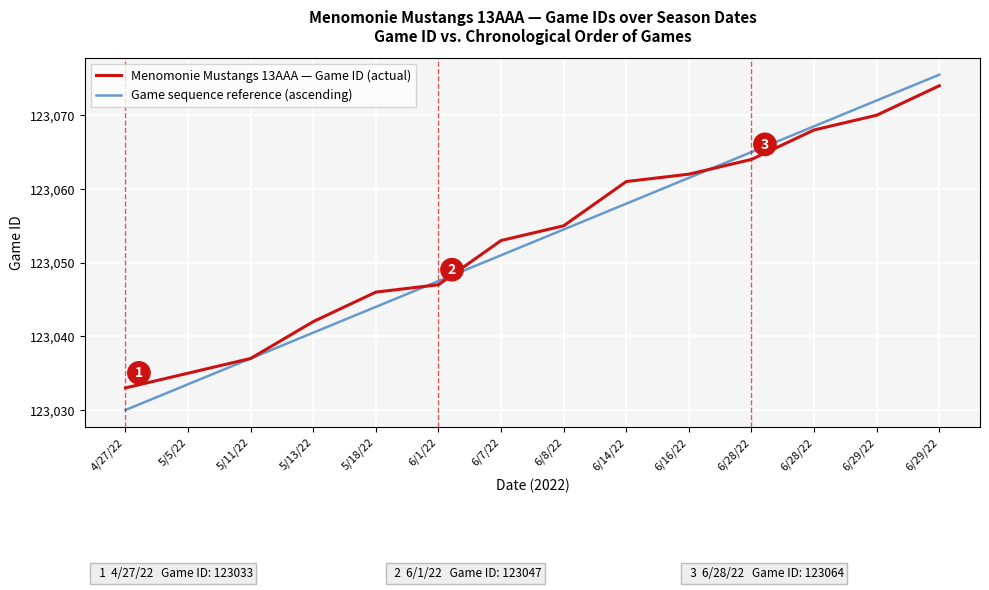

Does the chart have visible grid lines?

Yes